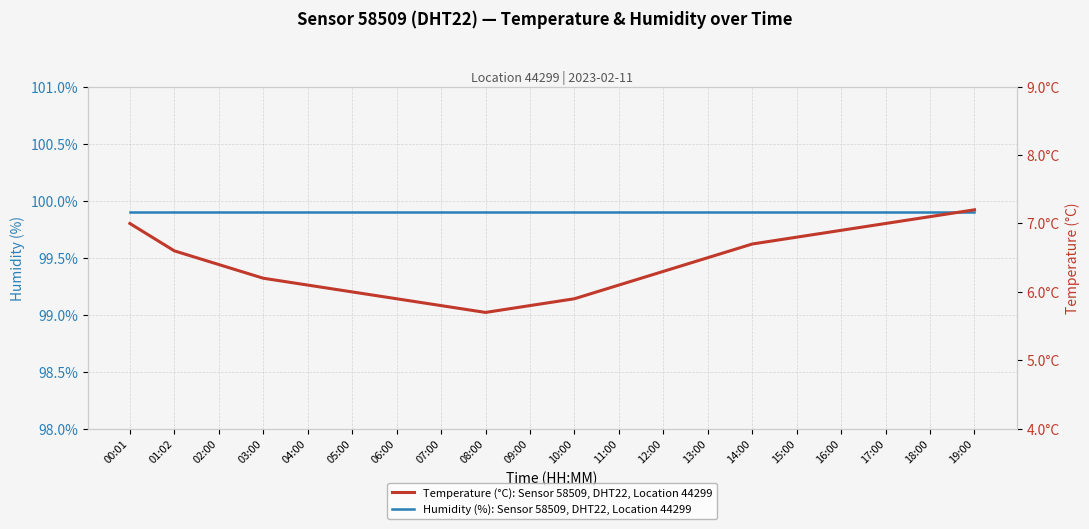

What position from the left is 16:00?

17